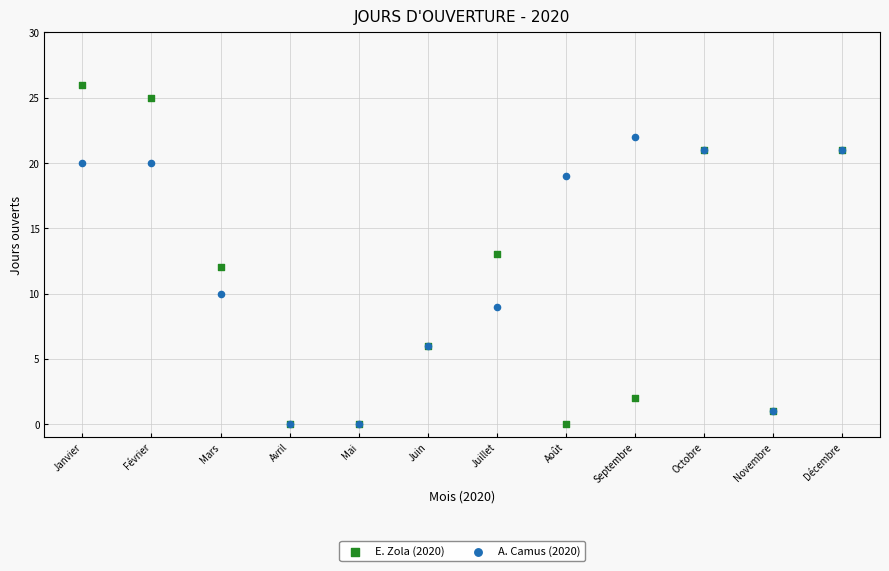

Which series has the widest spread of Y values?

E. Zola (2020)